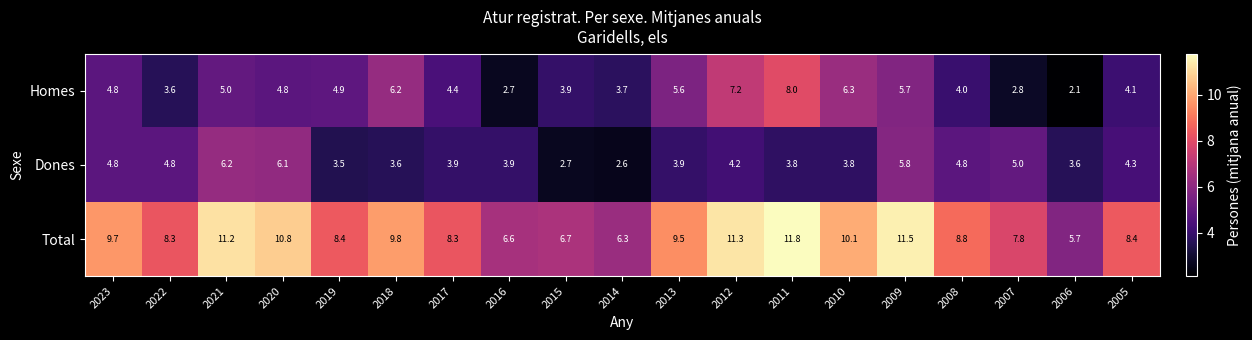

What is the sum of the Homes values at 2008 and 2020?

8.8